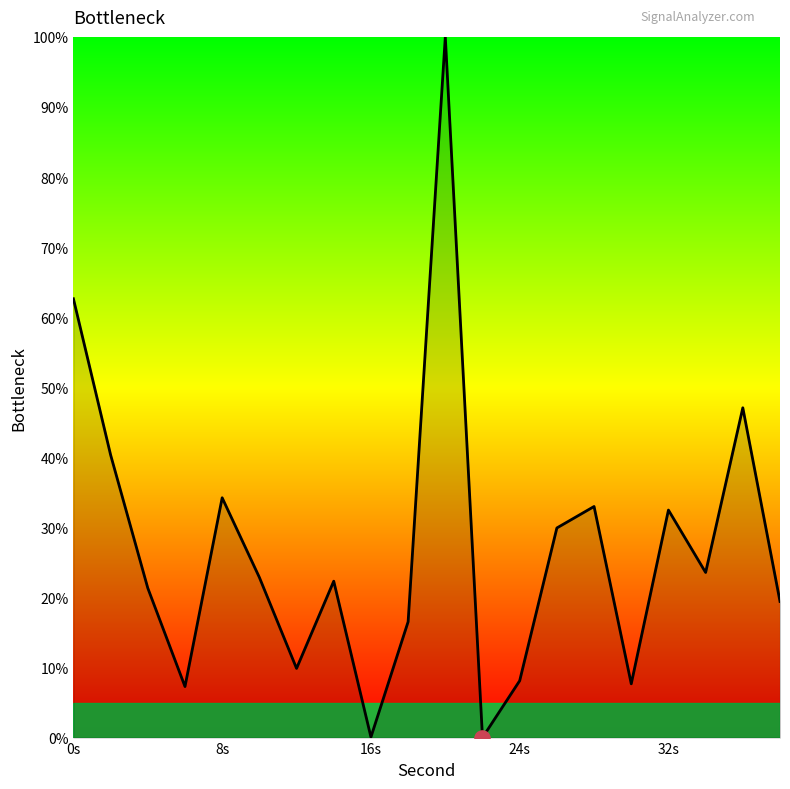

What is the maximum value shown in the chart?

100.0